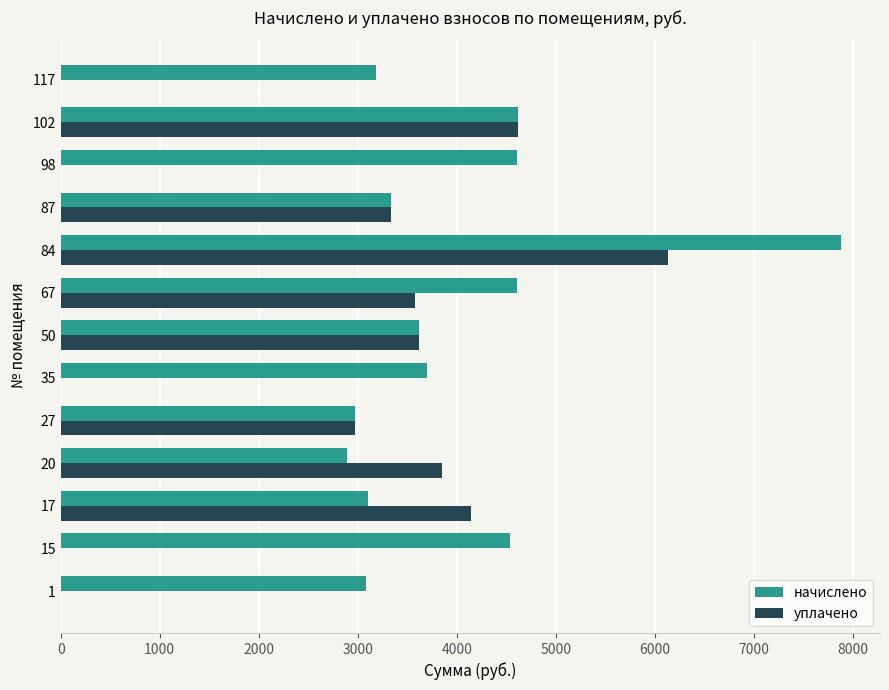

What is the sum of the уплачено values at 27 and 17?

7115.1